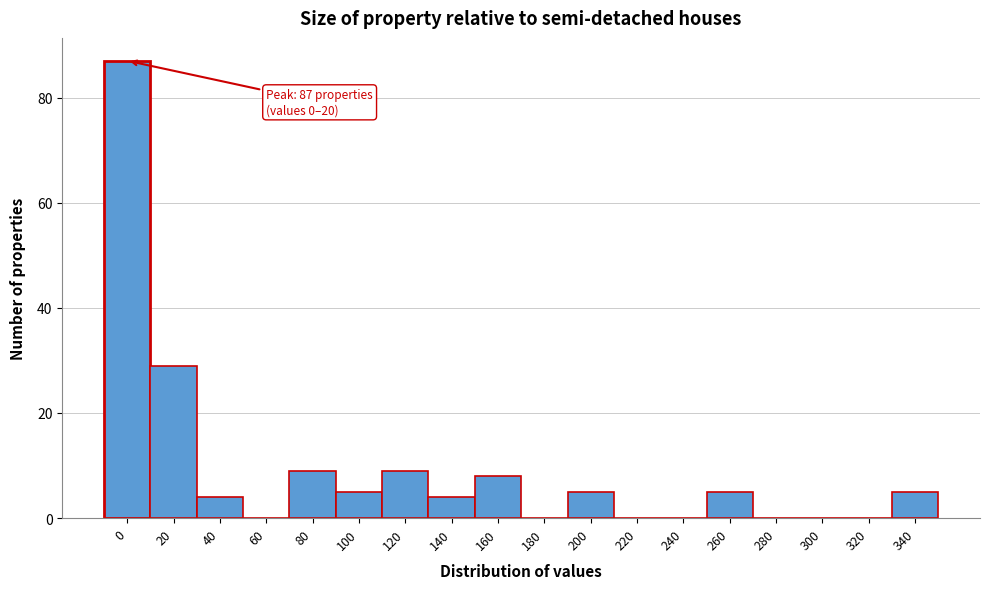

Reading right to left, what are all the values shown in this chart?

340=5	320=0	300=0	280=0	260=5	240=0	220=0	200=5	180=0	160=8	140=4	120=9	100=5	80=9	60=0	40=4	20=29	0=87